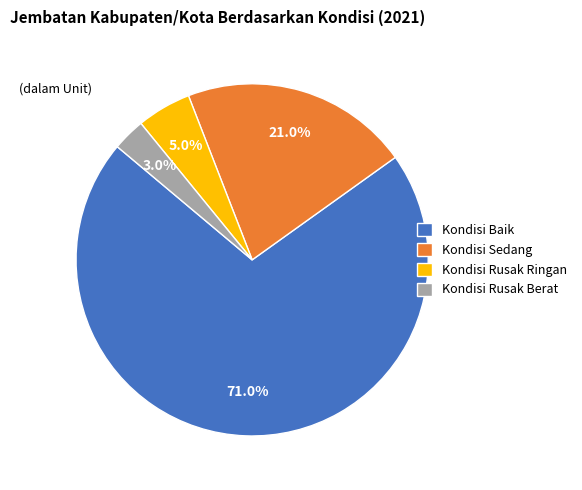

Do Kondisi Rusak Berat and Kondisi Sedang together represent more than half of the pie?

No